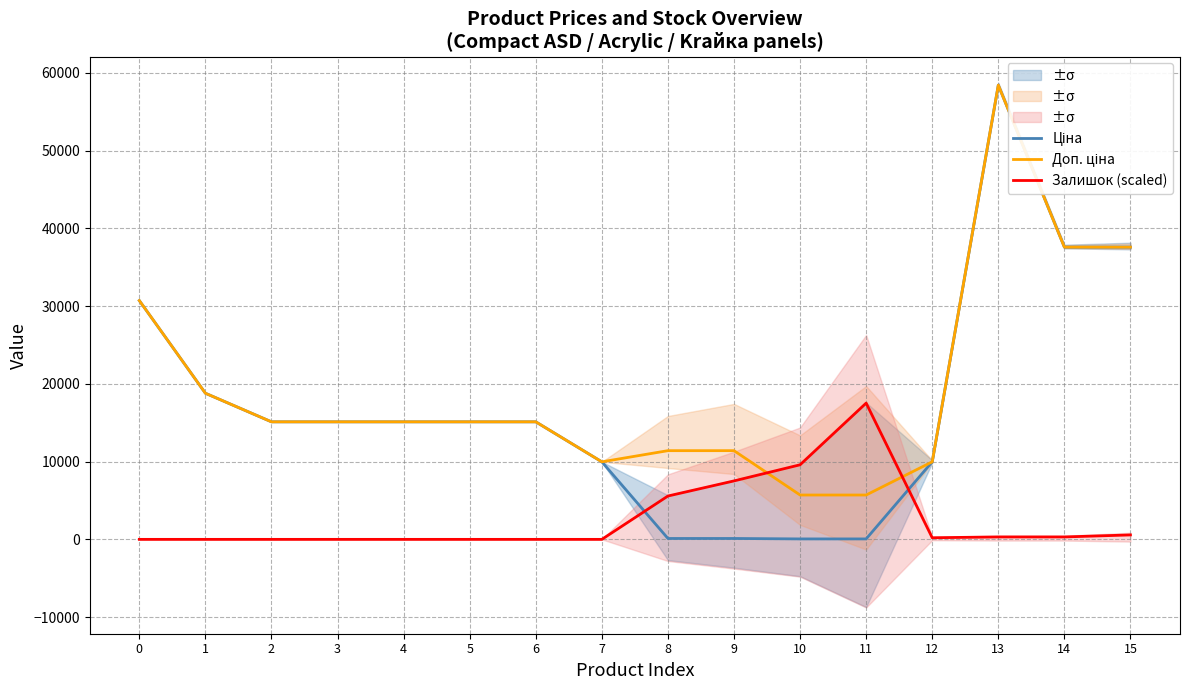

How many data points in Залишок (scaled) are less than 207?

8